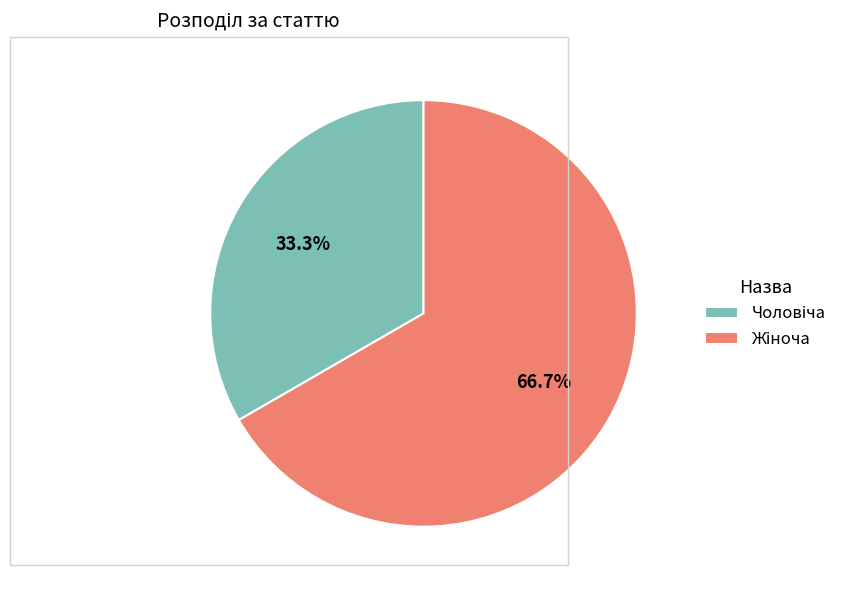

Is there a majority slice in this chart?

Yes